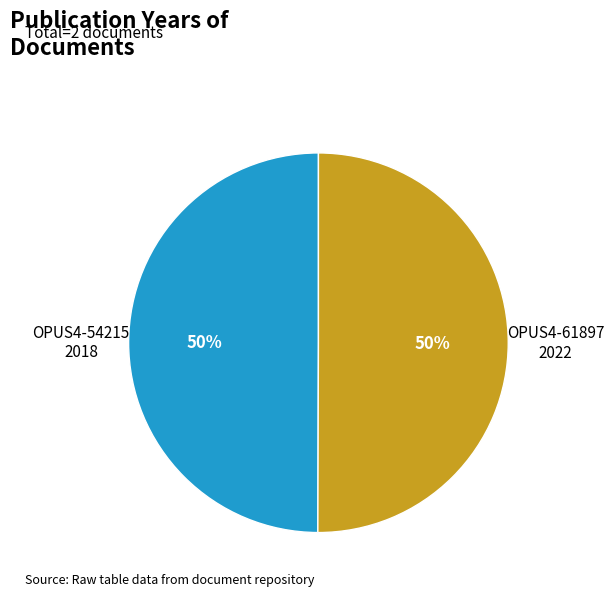

Is it true that OPUS4-61897 is 44% of the pie?

False